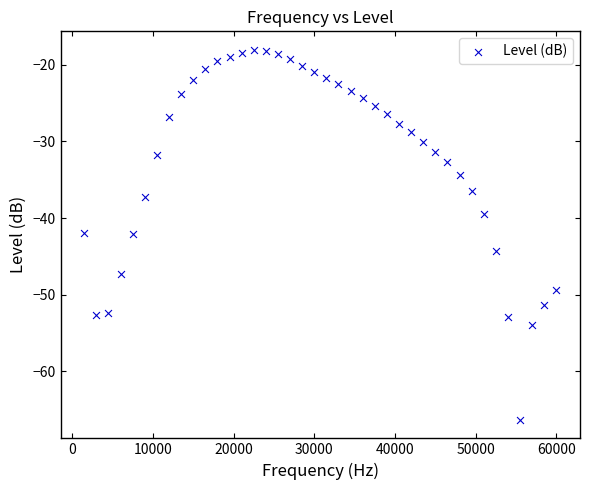

What is the range of Y values (max minus min)?

48.3